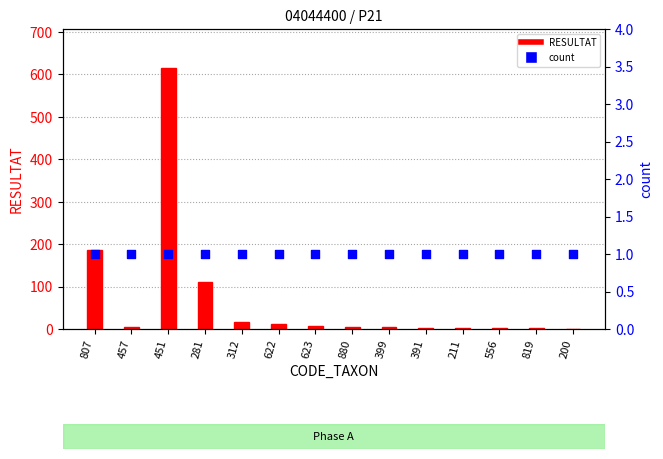

Which series has the largest Y range (max minus min)?

RESULTAT